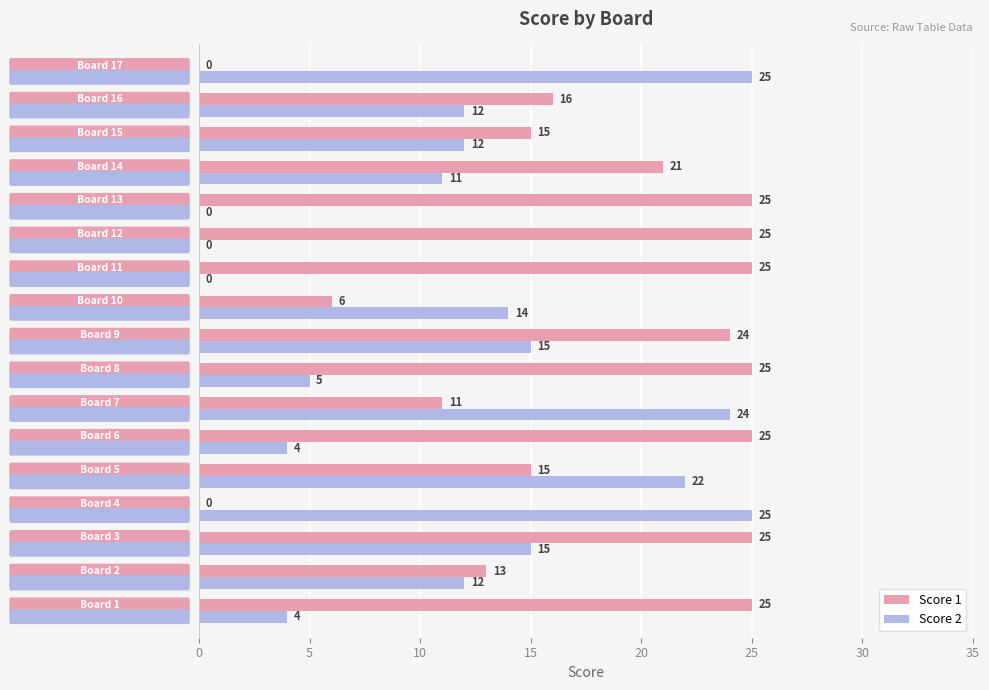

What is the sum of all Score 2 values?

200